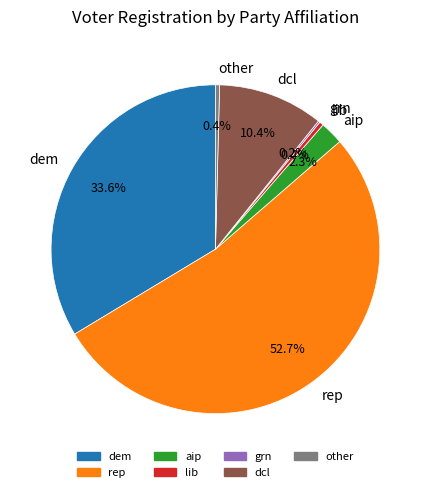

Is there any slice that represents more than half of the pie?

Yes